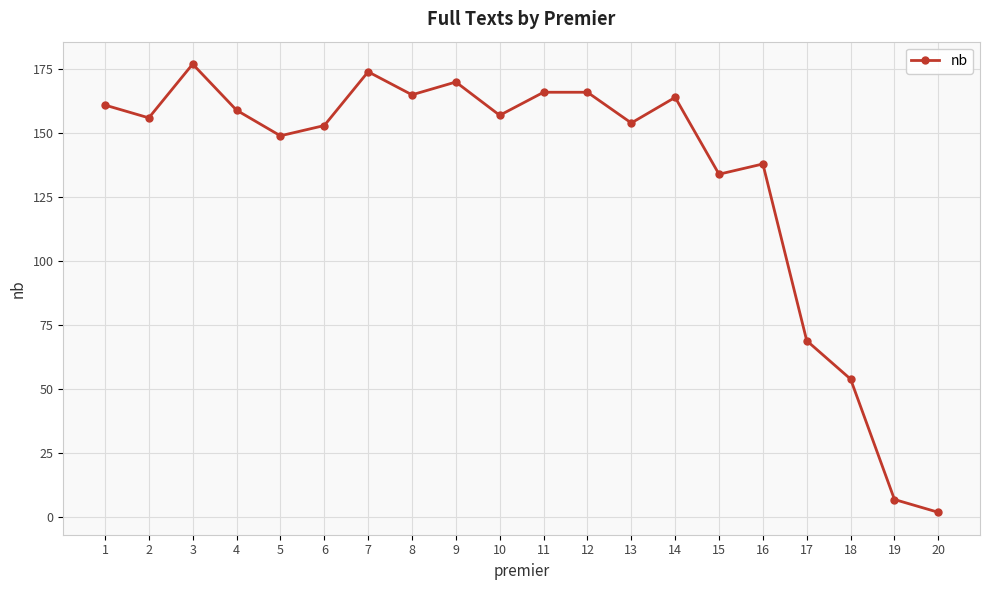

Reading left to right, transcribe all the data shown in this chart.

1=161	2=156	3=177	4=159	5=149	6=153	7=174	8=165	9=170	10=157	11=166	12=166	13=154	14=164	15=134	16=138	17=69	18=54	19=7	20=2